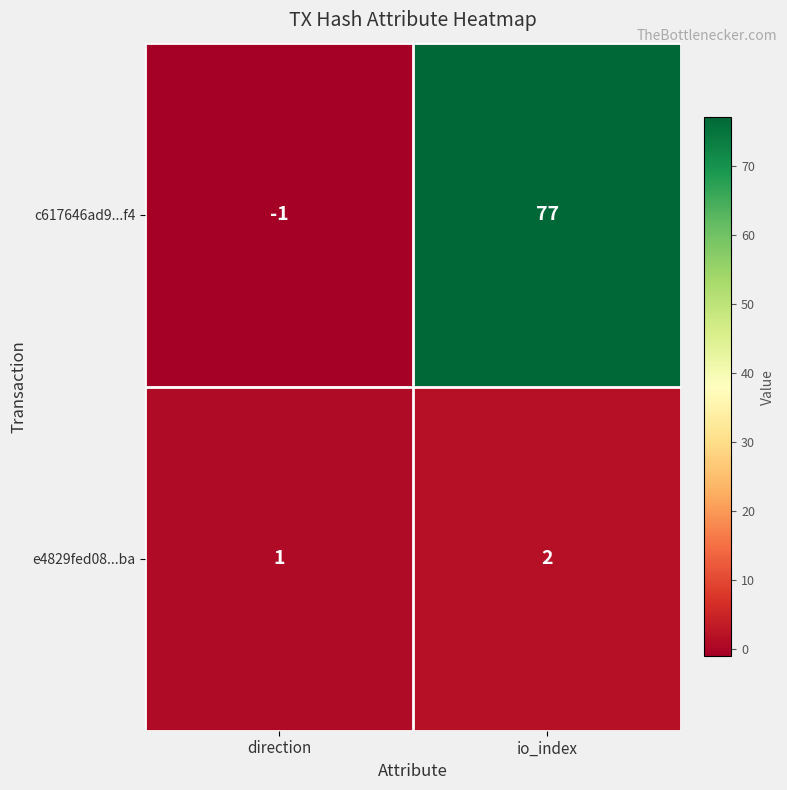

Which series has the widest spread of values?

c617646ad9...f4